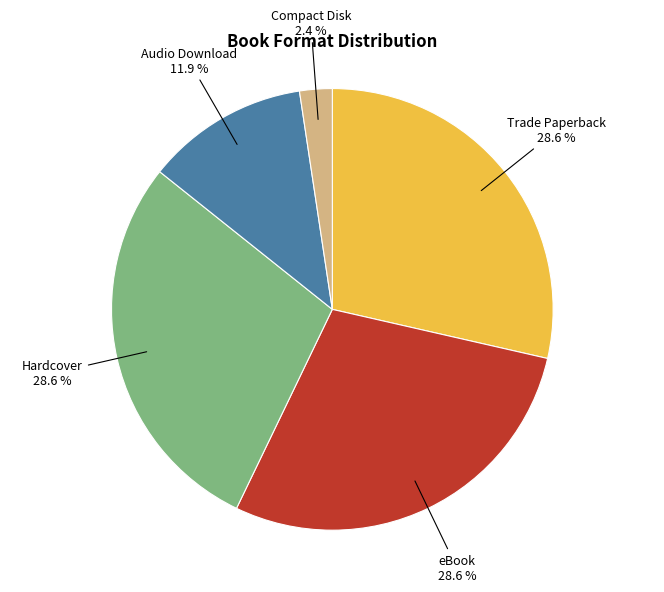

Is there any slice that represents more than half of the pie?

No